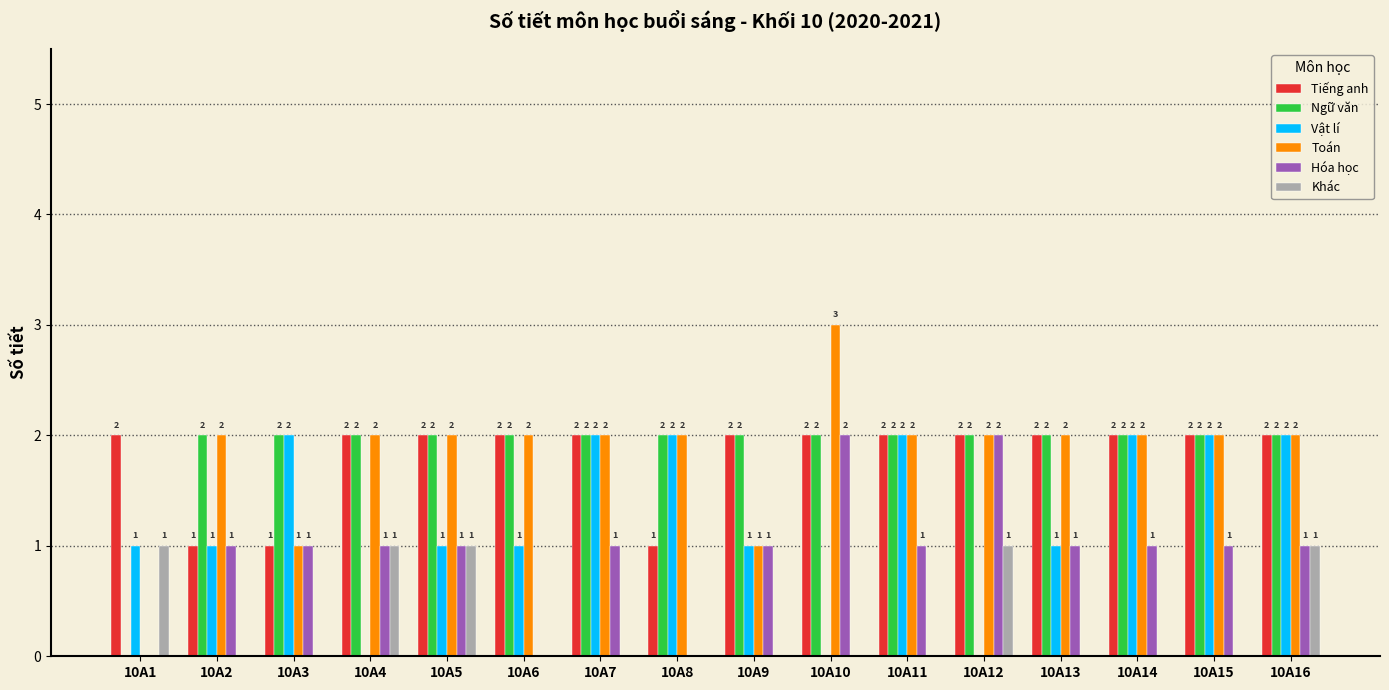

How many groups of bars are there?

16